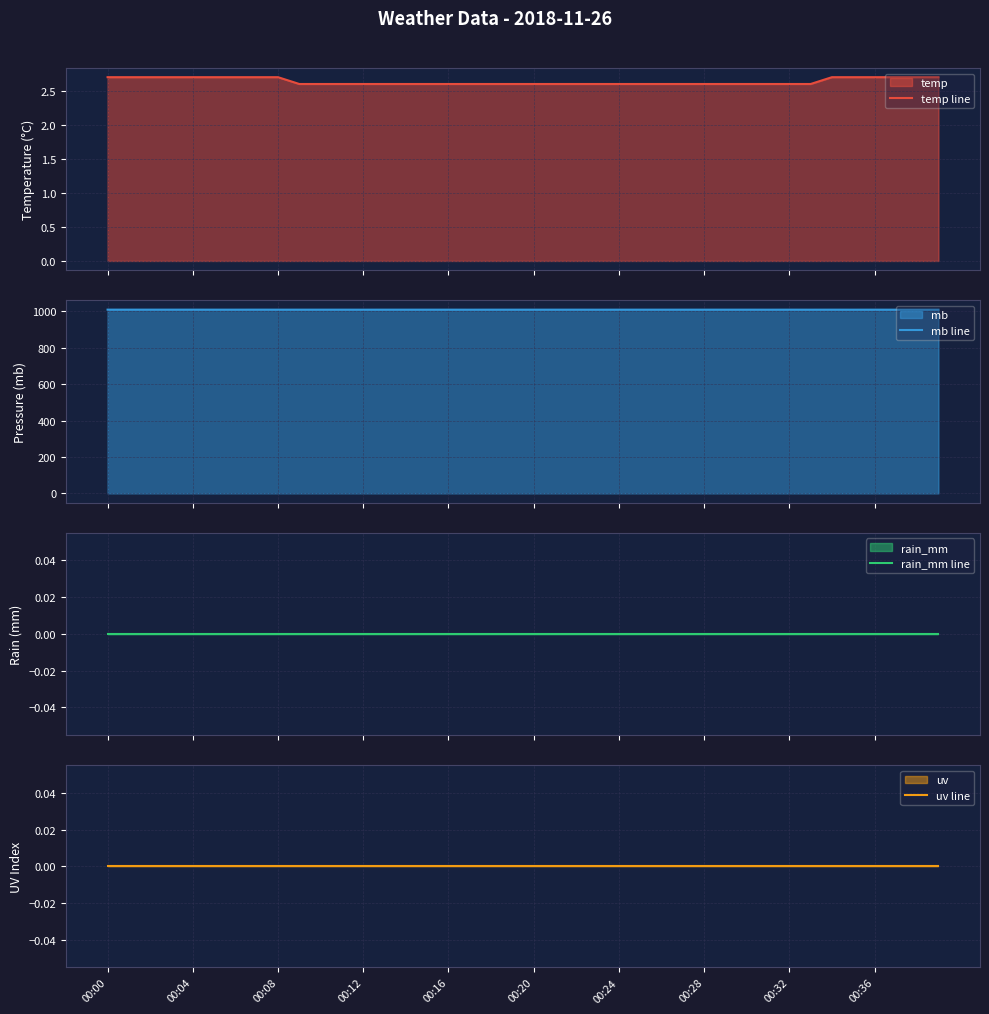

True or false: mb line and rain_mm line cross at least once.

False